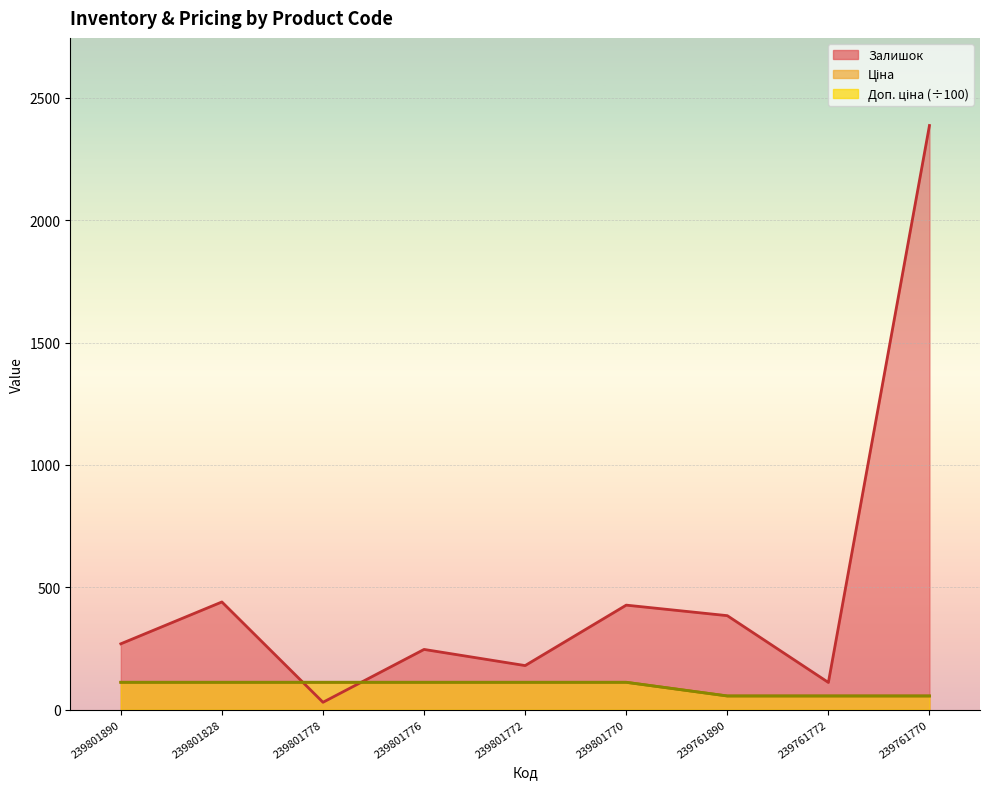

What is the approximate value of Залишок at 239761772?

111.0